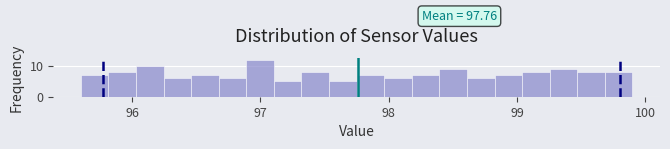

Read against the x-axis, roughly where is the centre of the tallest bar?

97.0